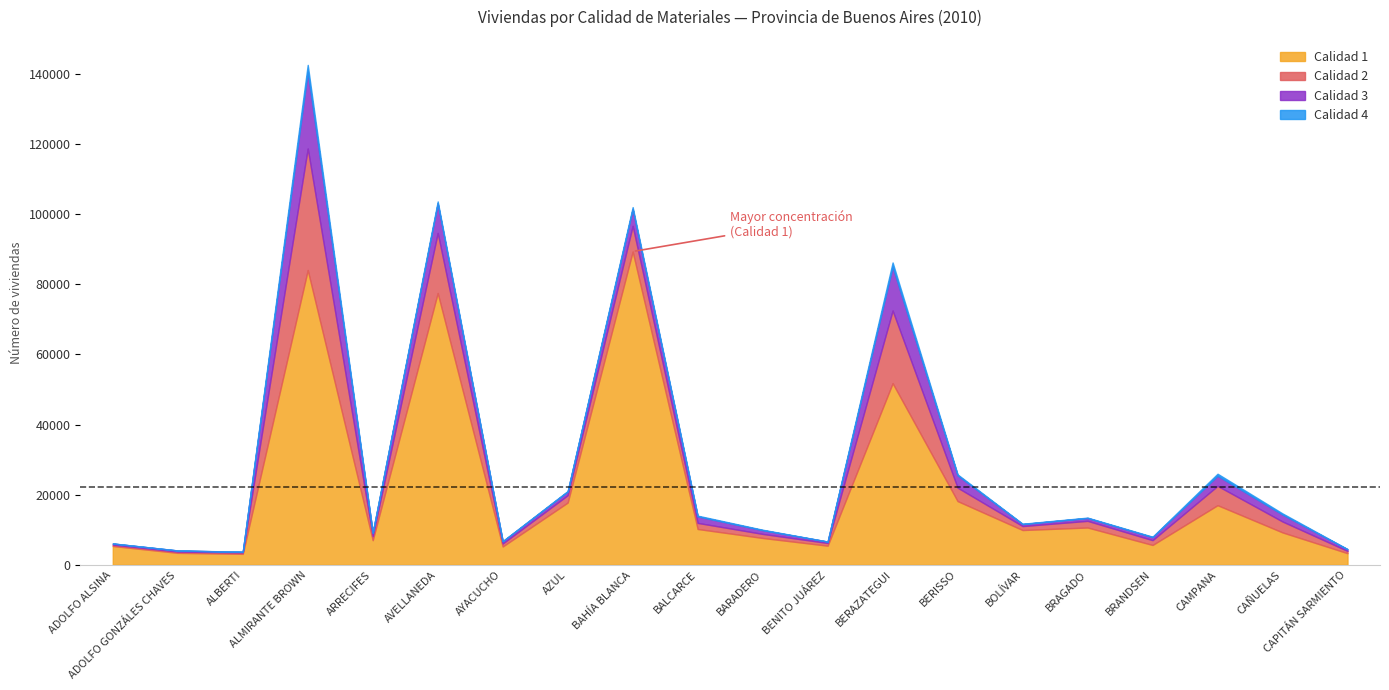

Where is the first local maximum for Calidad 2?

ALMIRANTE BROWN